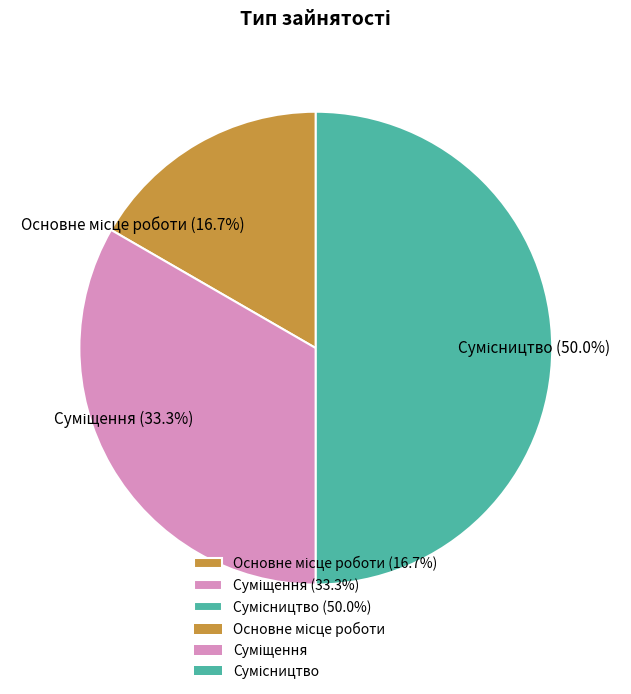

Between Основне місце роботи and Сумісництво, which is larger?

Сумісництво